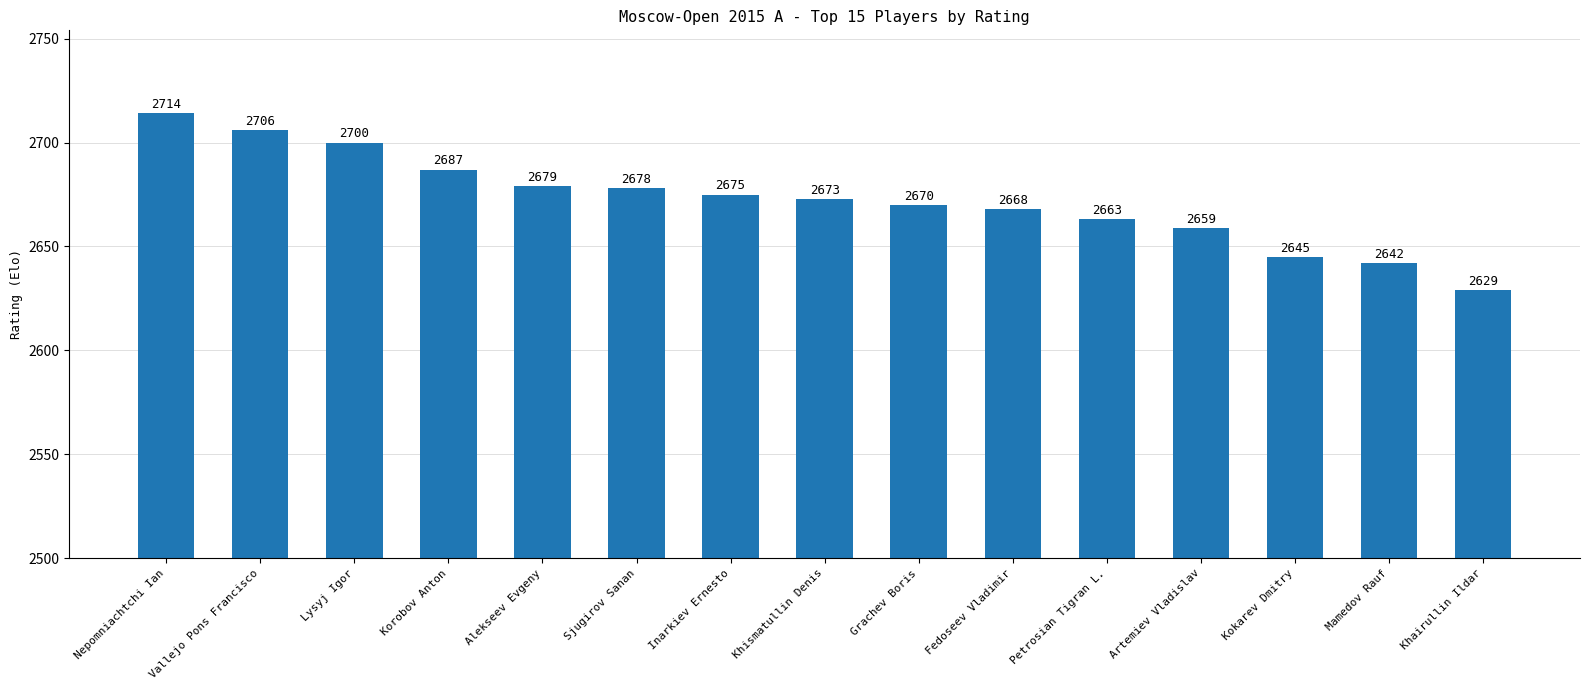

List the labels in order of value, largest first.

Nepomniachtchi Ian, Vallejo Pons Francisco, Lysyj Igor, Korobov Anton, Alekseev Evgeny, Sjugirov Sanan, Inarkiev Ernesto, Khismatullin Denis, Grachev Boris, Fedoseev Vladimir, Petrosian Tigran L., Artemiev Vladislav, Kokarev Dmitry, Mamedov Rauf, Khairullin Ildar